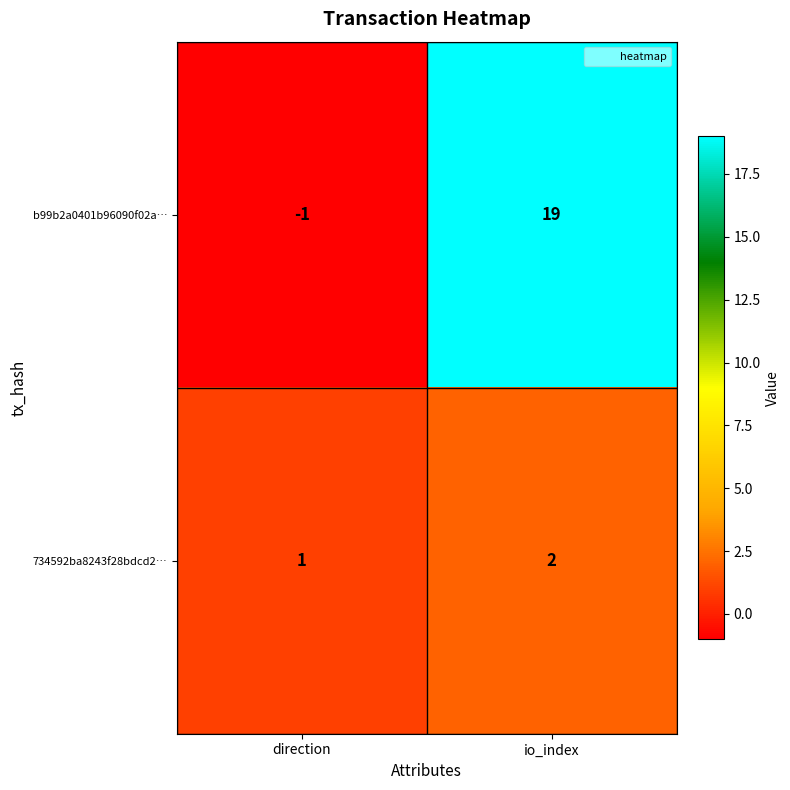

What is the minimum value shown in the chart?

-1